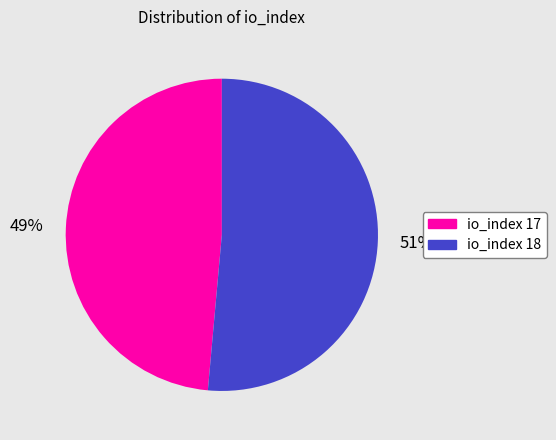

Which category has the smallest portion of the pie?

io_index 17